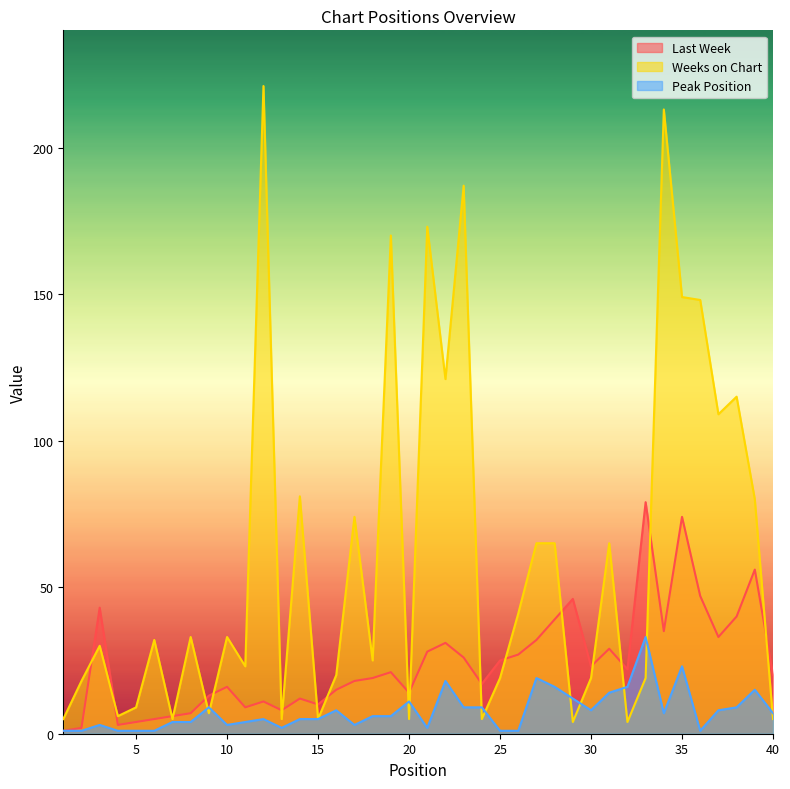

The Weeks on Chart series shows 6 at 18. True or false?

False